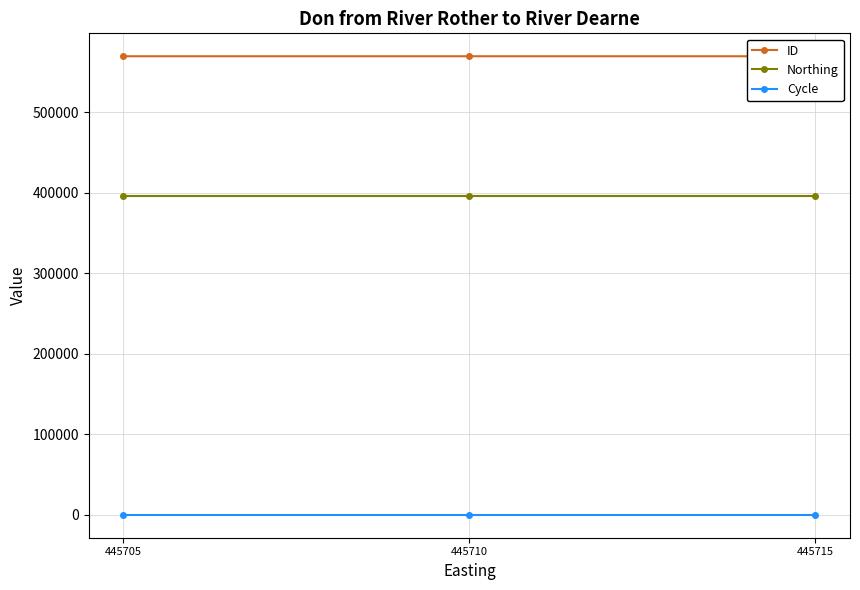

At which label does Cycle reach its minimum?

445705